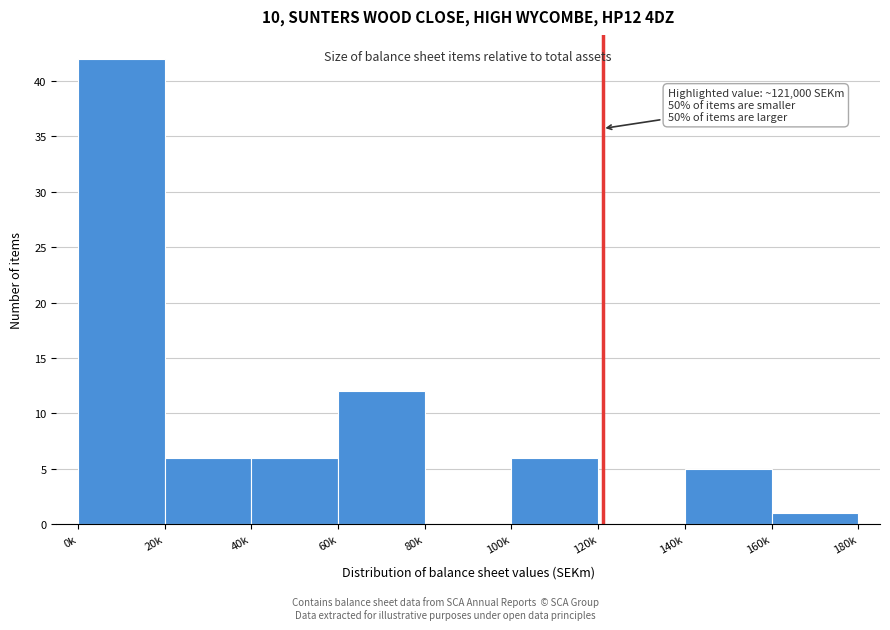

Reading left to right, transcribe all the data shown in this chart.

0k=42	20k=6	40k=6	60k=12	80k=0	100k=6	120k=0	140k=5	160k=1